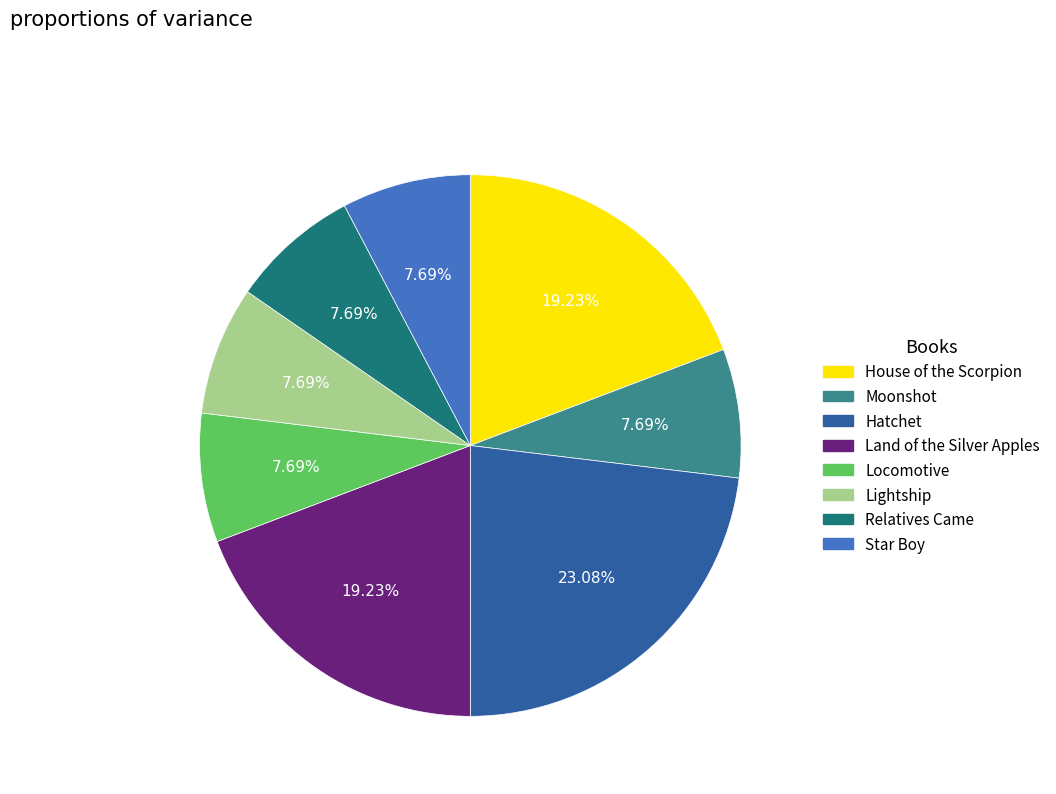

How many segments does this pie chart have?

8